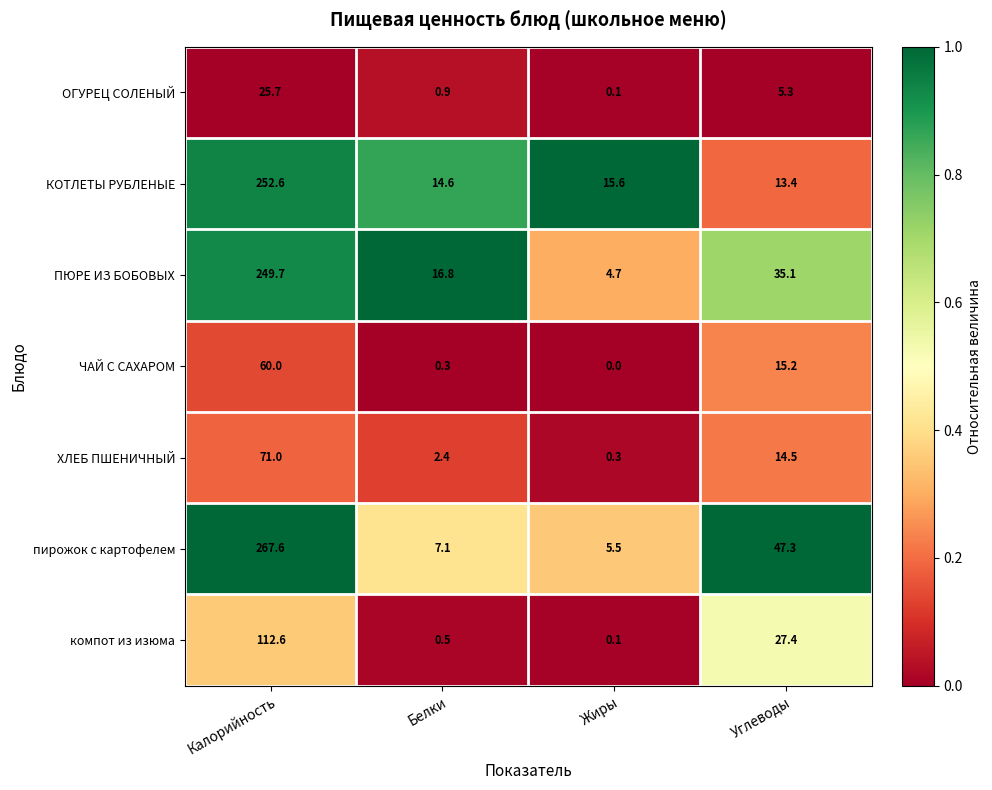

Count the number of data series in this chart.

7